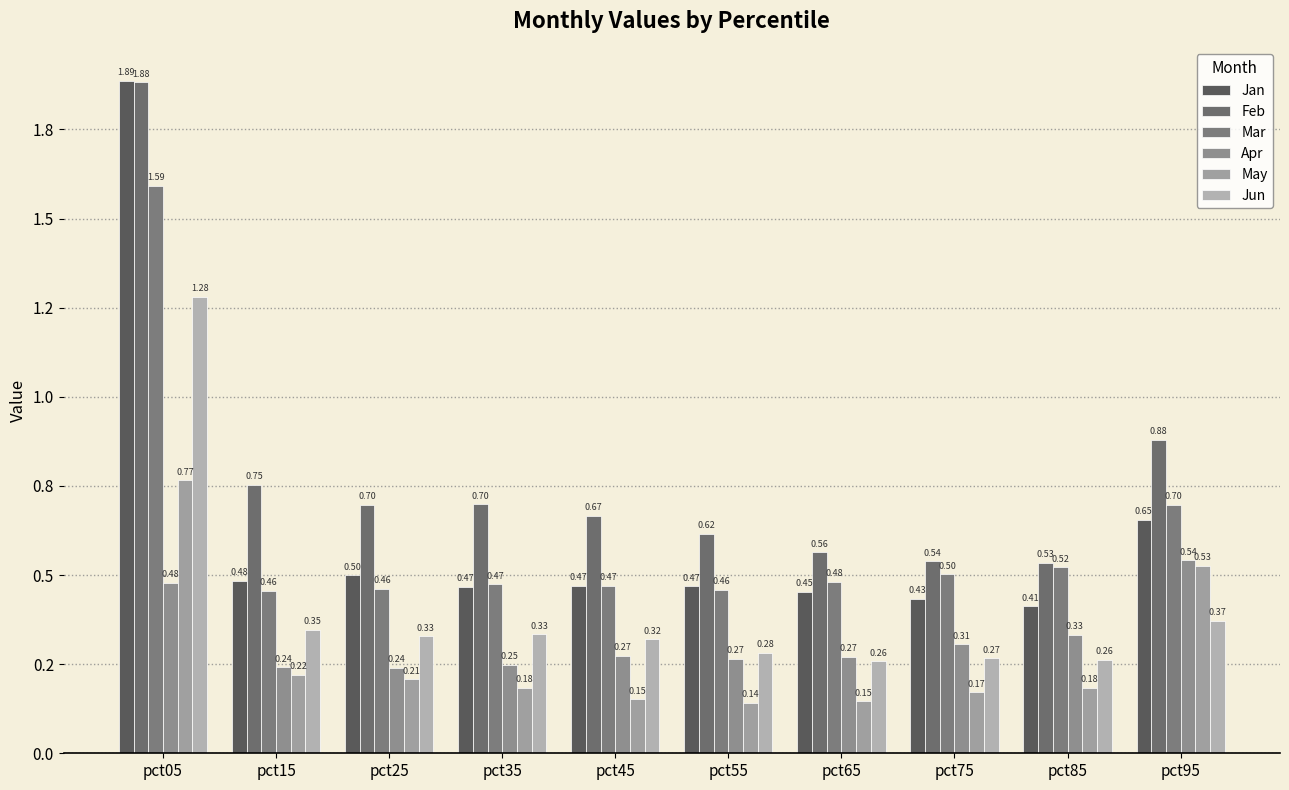

Is the value of Jun at pct55 greater than the value of Apr at pct95?

No